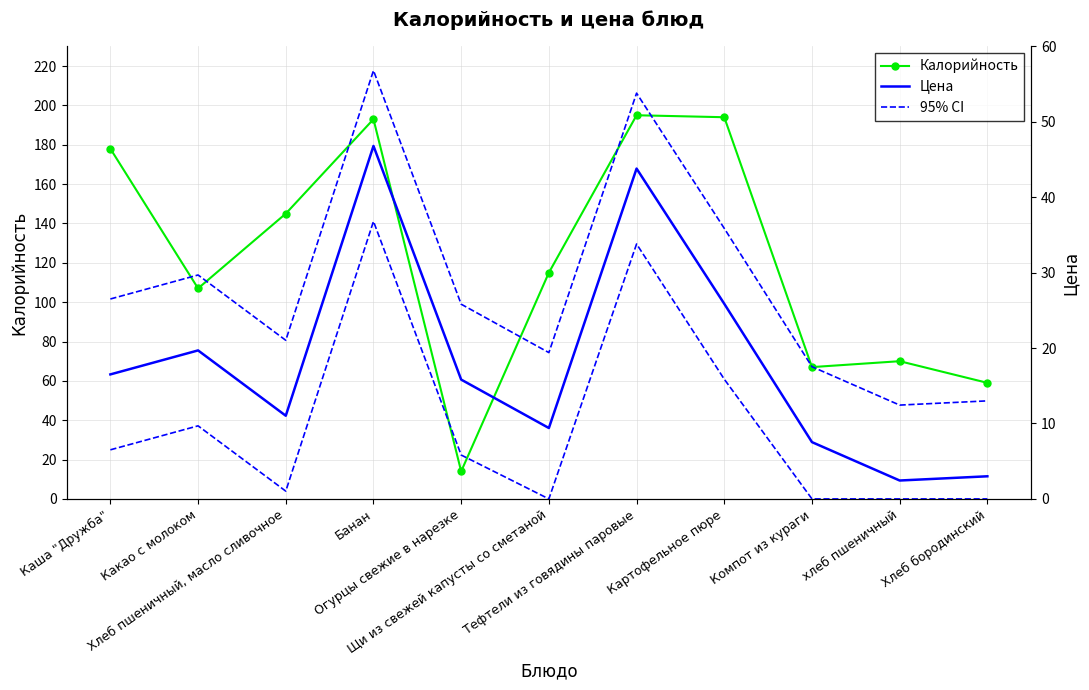

At which label does Цена first exceed 15?

Каша "Дружба"